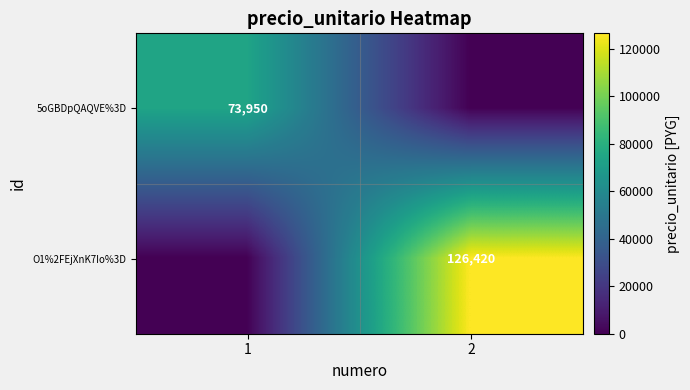

Is the value of 5oGBDpQAQVE%3D at 1 greater than the value of O1%2FEjXnK7Io%3D at 2?

No